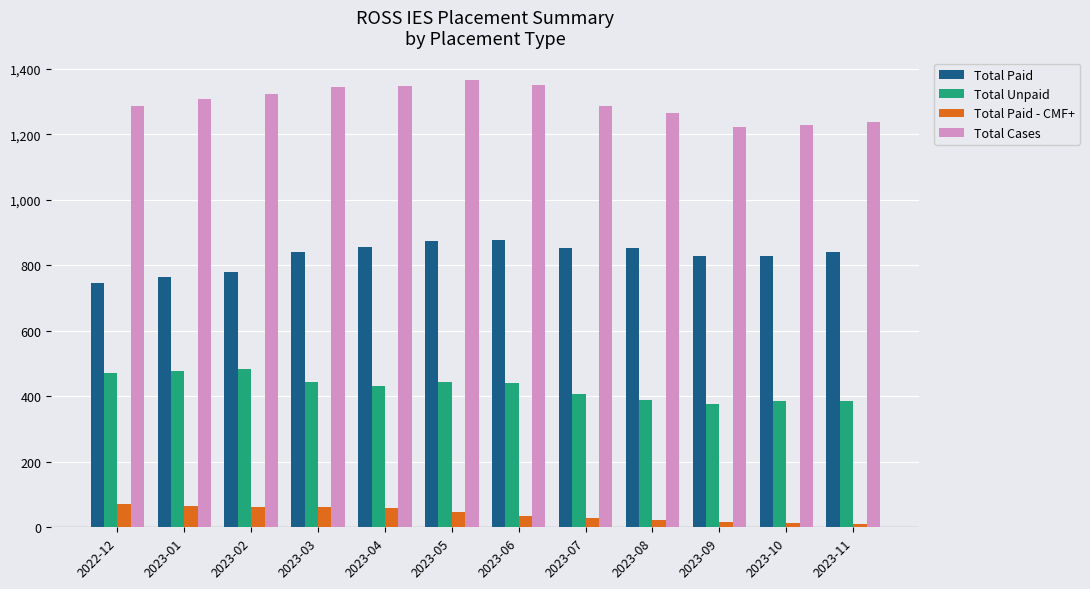

At which label does Total Paid - CMF+ first exceed 47?

2022-12